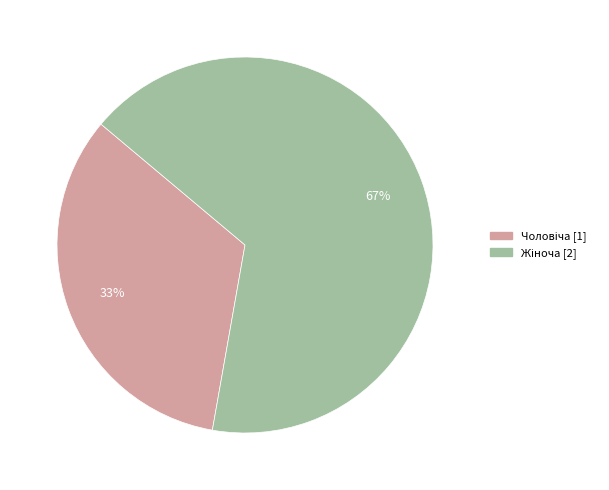

Is there any slice that represents more than half of the pie?

Yes